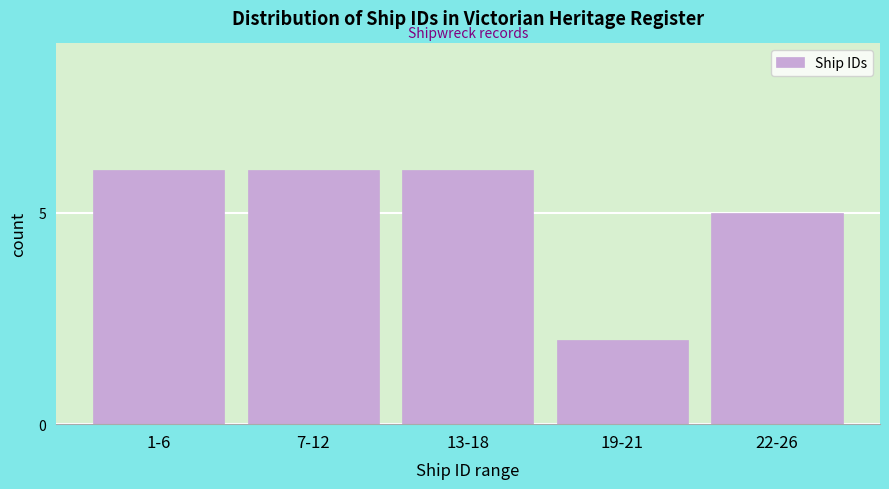

Reading right to left, what are all the values shown in this chart?

22-26=5	19-21=2	13-18=6	7-12=6	1-6=6